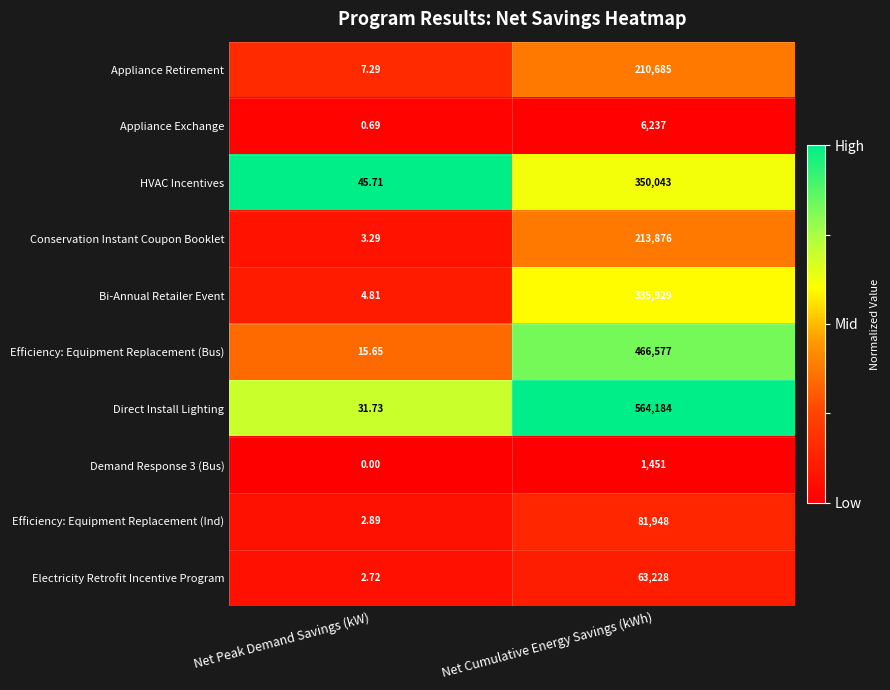

What is the spread (max minus min) of values at Net Cumulative Energy Savings (kWh)?

562733.0